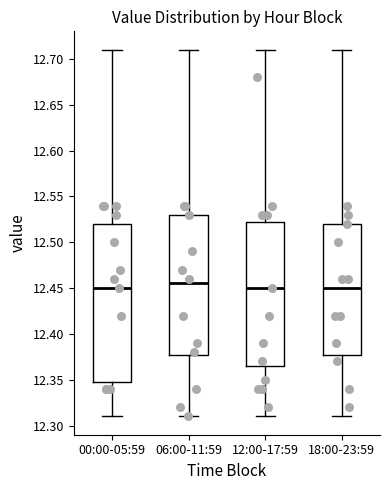

Reading left to right, transcribe this box plot: for each box, give where its median line is, the range the box spans, and where its two whiskers end, as read against the y-axis. The values are not printed on the chart, so give them approximately, as read against the axis.

00:00-05:59: median 12.450, box 12.350 to 12.520, whiskers 12.310 to 12.710
06:00-11:59: median 12.455, box 12.380 to 12.530, whiskers 12.310 to 12.710
12:00-17:59: median 12.450, box 12.365 to 12.525, whiskers 12.310 to 12.710
18:00-23:59: median 12.450, box 12.380 to 12.520, whiskers 12.310 to 12.710